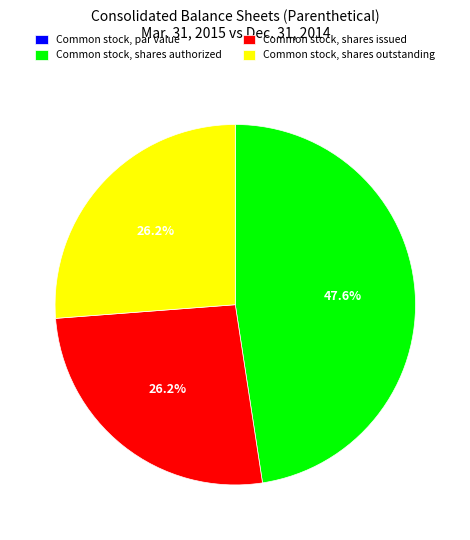

Is there a majority slice in this chart?

No